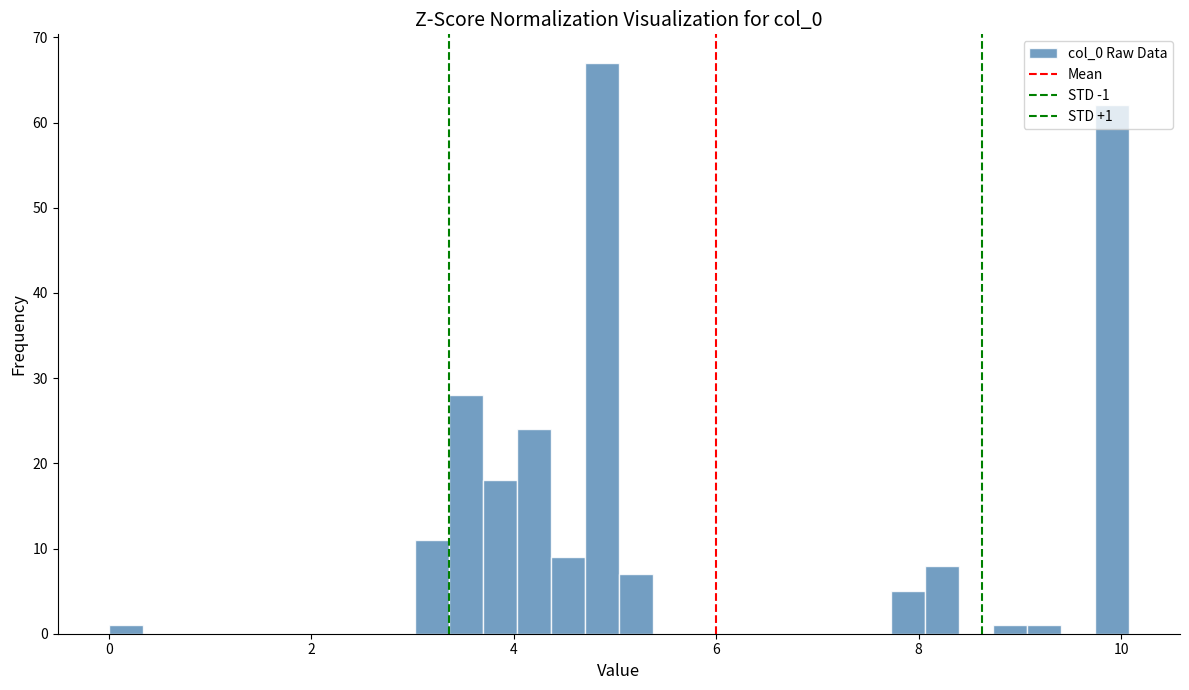

Read against the x-axis, roughly where is the centre of the tallest bar?

4.8